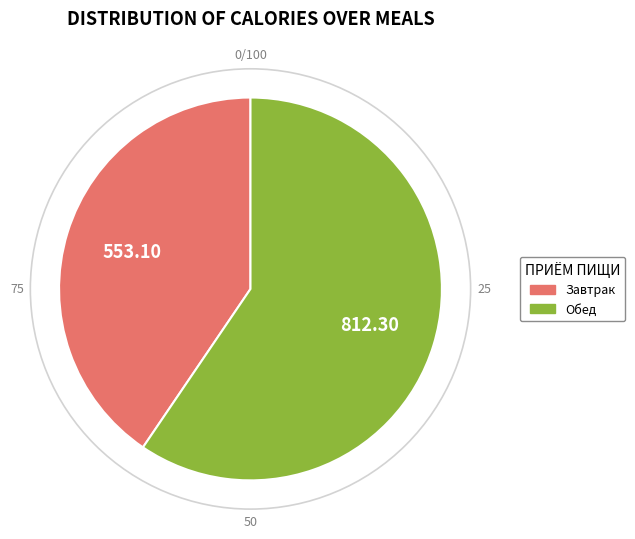

Does any single category account for the majority?

Yes